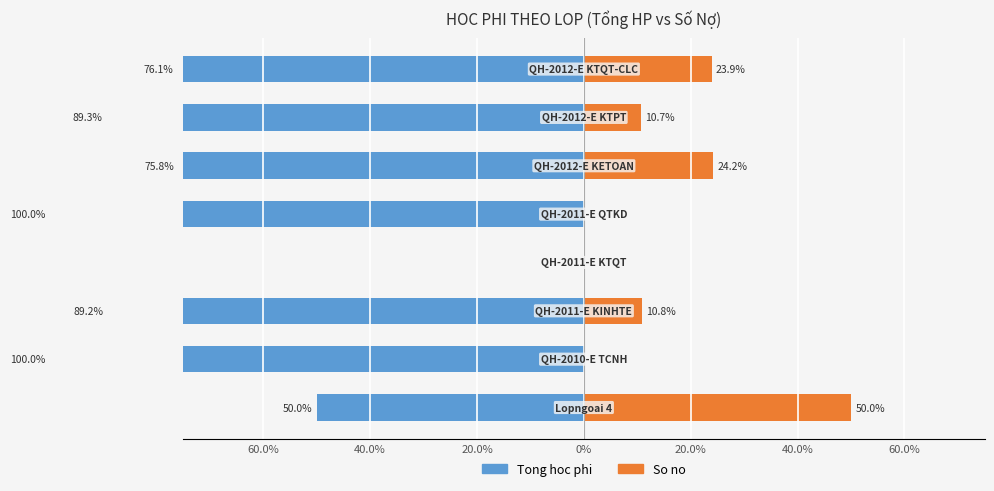

Which series has the widest spread of values?

Tong hoc phi